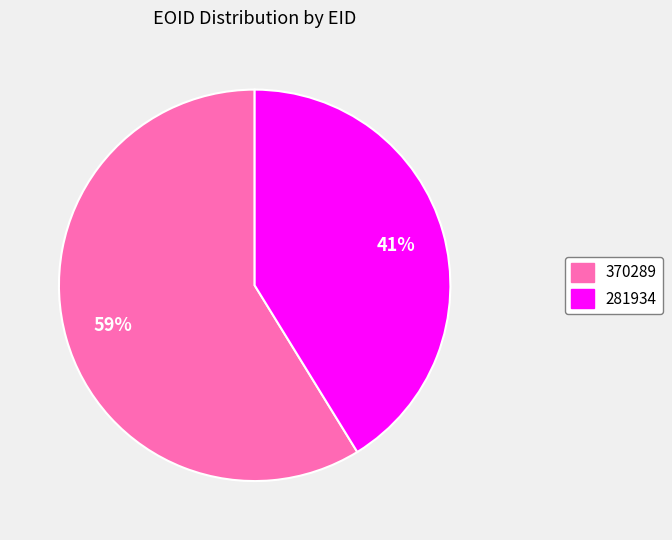

Does 370289 account for over 50% of the chart?

Yes